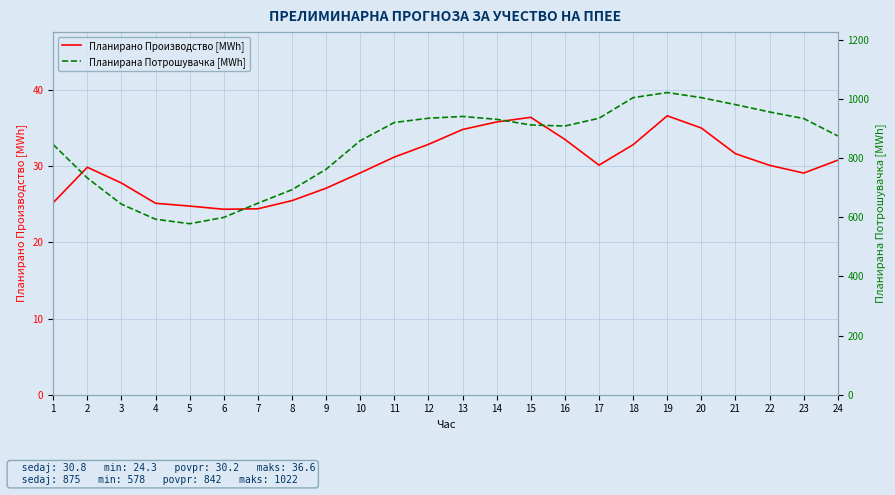

Reading left to right, transcribe all the data shown in this chart.

Планирано Производство [MWh]: 1=25.2	2=29.9	3=27.8	4=25.1	5=24.8	6=24.3	7=24.4	8=25.5	9=27.1	10=29.1	11=31.2	12=32.9	13=34.8	14=35.8	15=36.4	16=33.5	17=30.1	18=32.8	19=36.6	20=35.0	21=31.6	22=30.1	23=29.1	24=30.8
Планирана Потрошувачка [MWh]: 1=846.0	2=733.0	3=644.4	4=593.5	5=578.3	6=599.6	7=647.6	8=693.2	9=762.5	10=858.9	11=920.5	12=935.0	13=941.1	14=931.3	15=912.3	16=908.6	17=934.9	18=1004.7	19=1021.9	20=1004.7	21=981.0	22=956.1	23=934.0	24=875.1